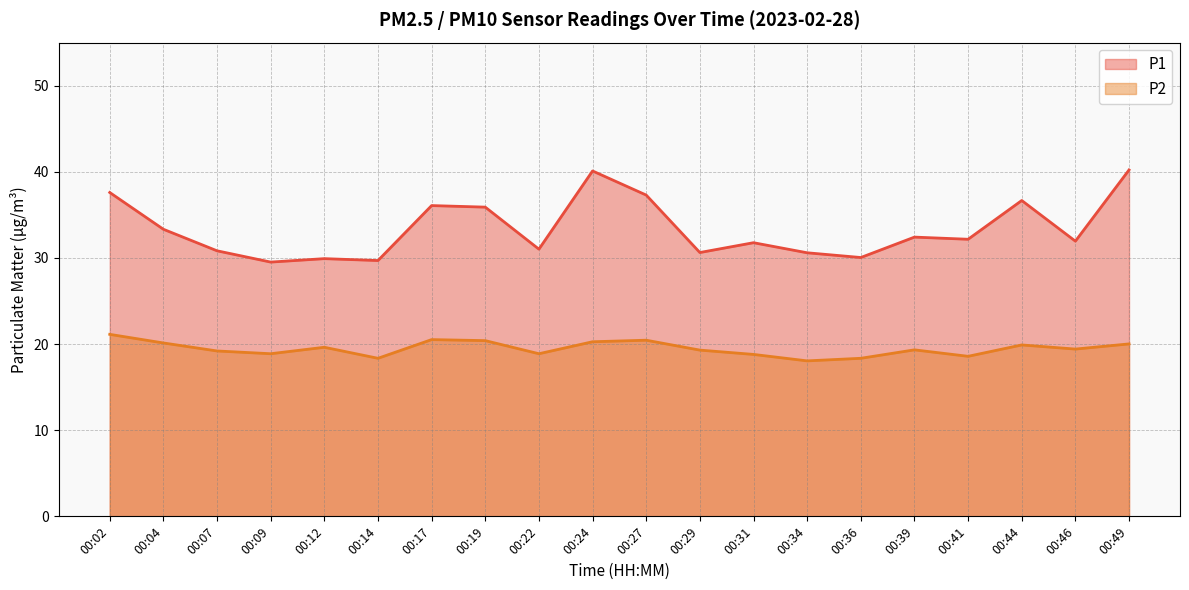

At which category does the chart reach its peak across all series?

00:49